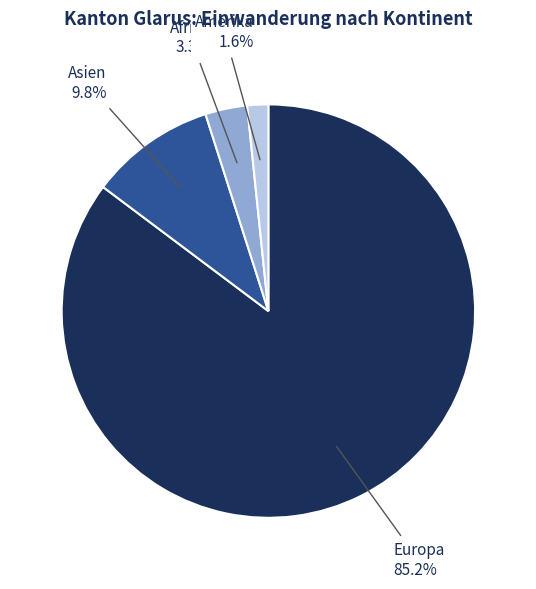

What percentage is the Afrika slice, to the nearest percent?

3%